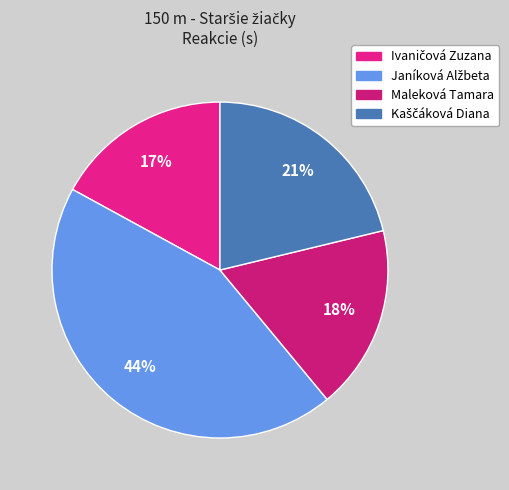

How many slices are in this pie chart?

4